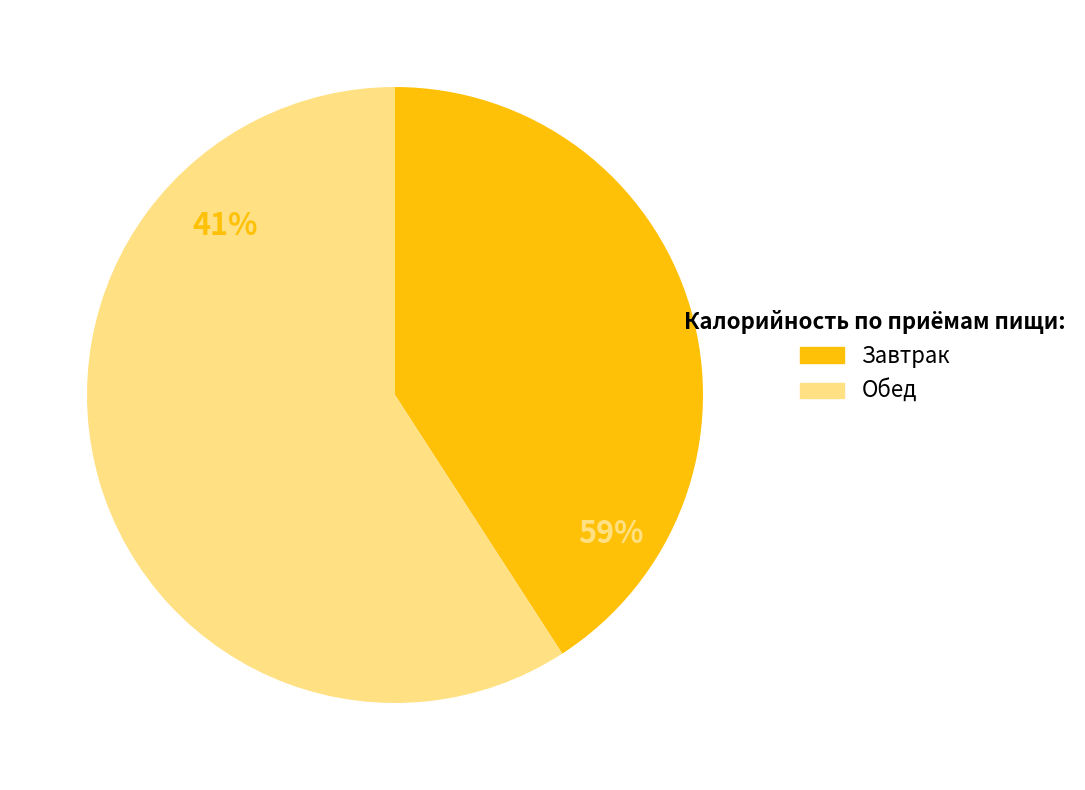

True or false: Обед accounts for 59% of the total.

True